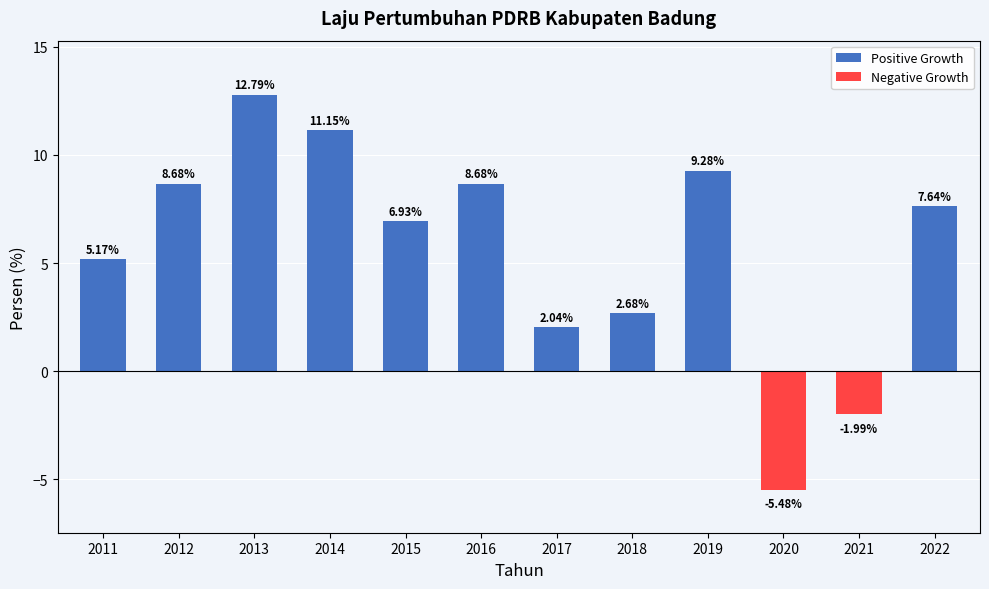

Is it true that the value at 2013 is 12.8?

True